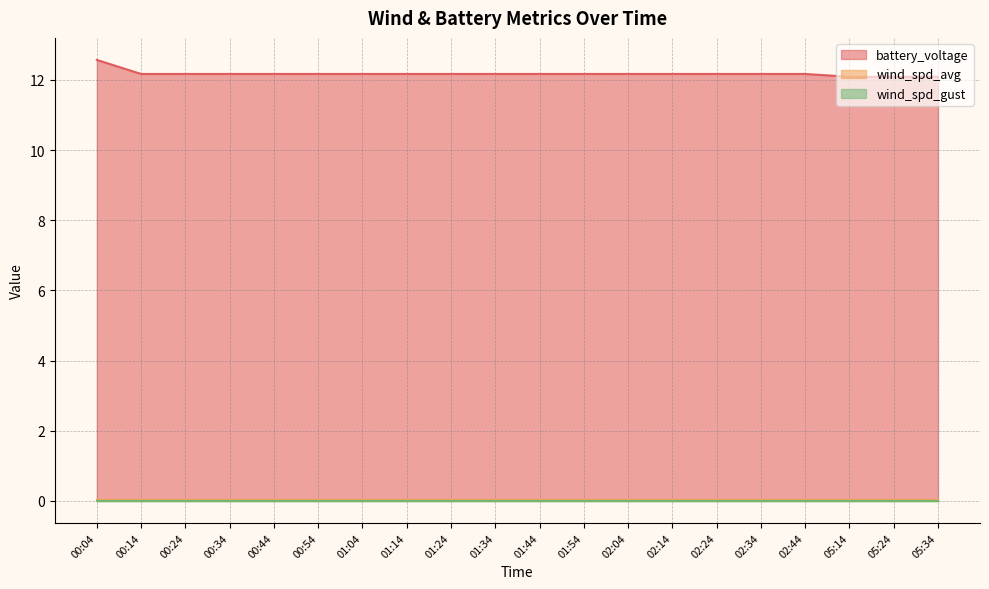

True or false: wind_spd_gust and battery_voltage cross at least once.

False